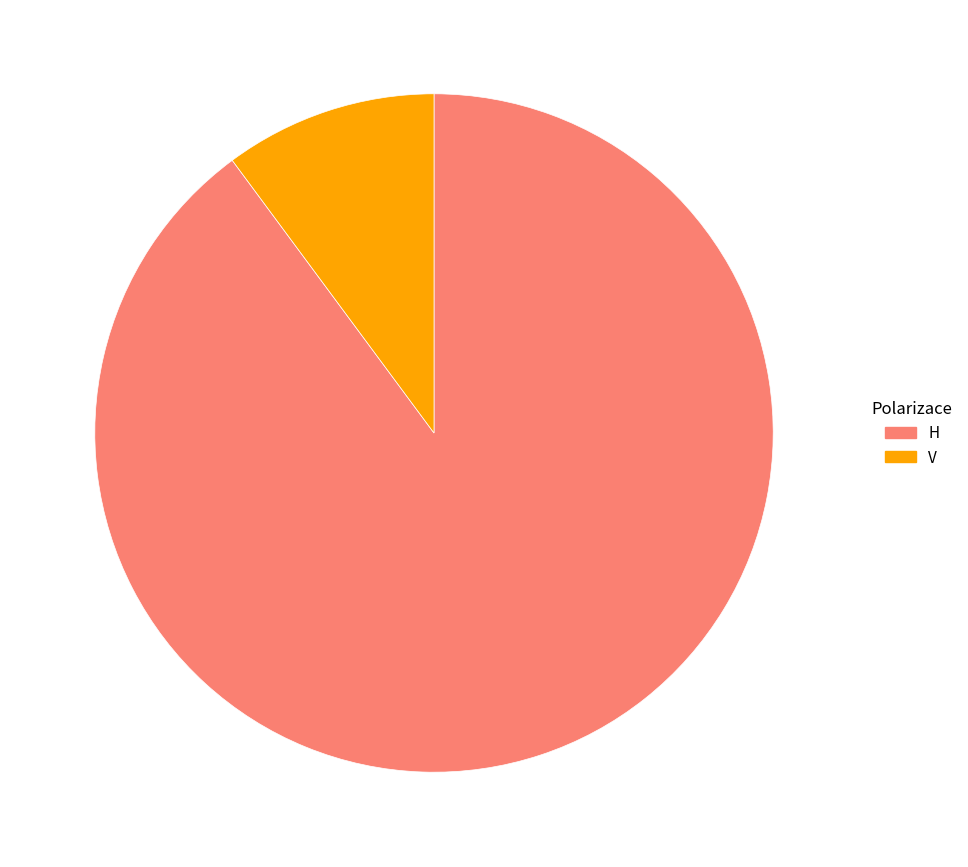

True or false: H accounts for 90% of the total.

True